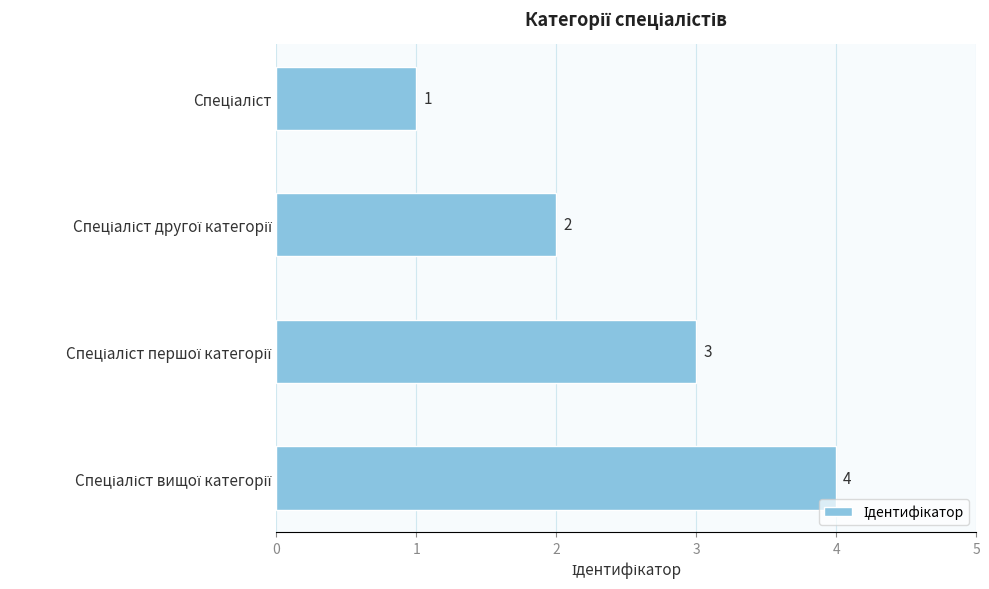

What is the difference between the maximum and minimum values?

3